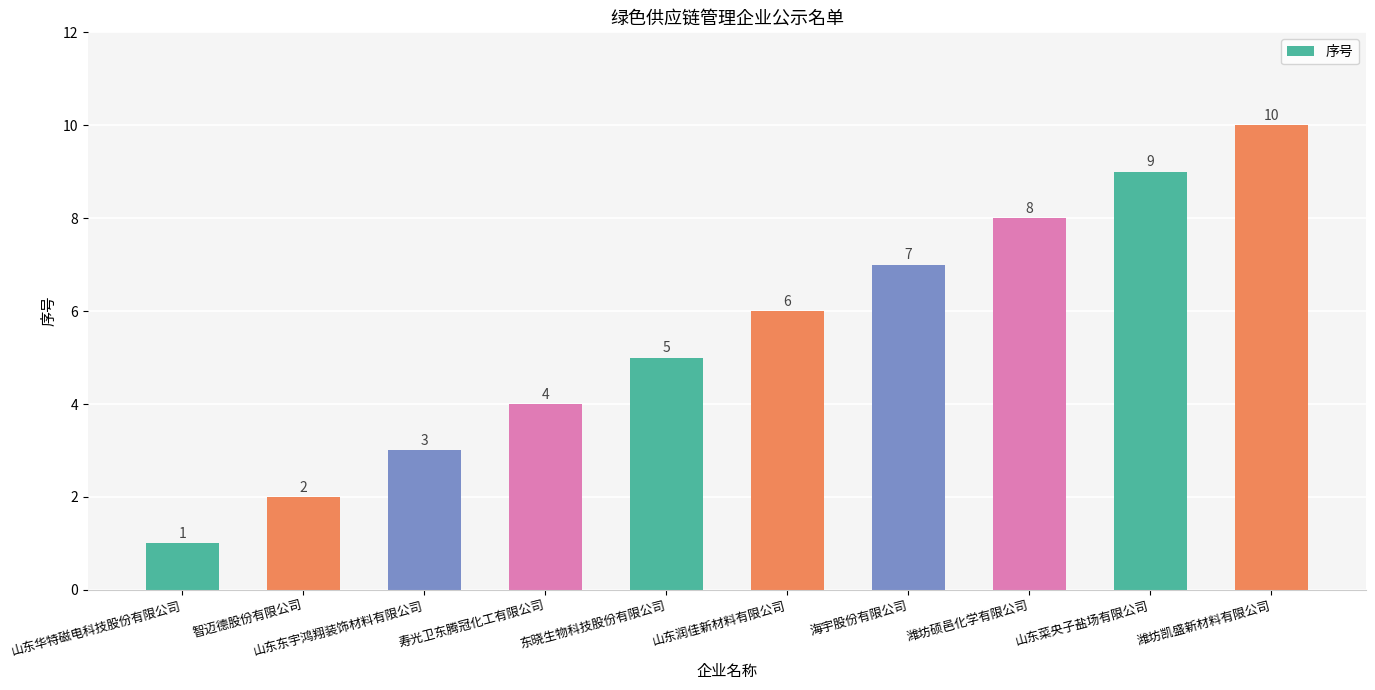

True or false: the data shows 1 at 山东华特磁电科技股份有限公司.

True